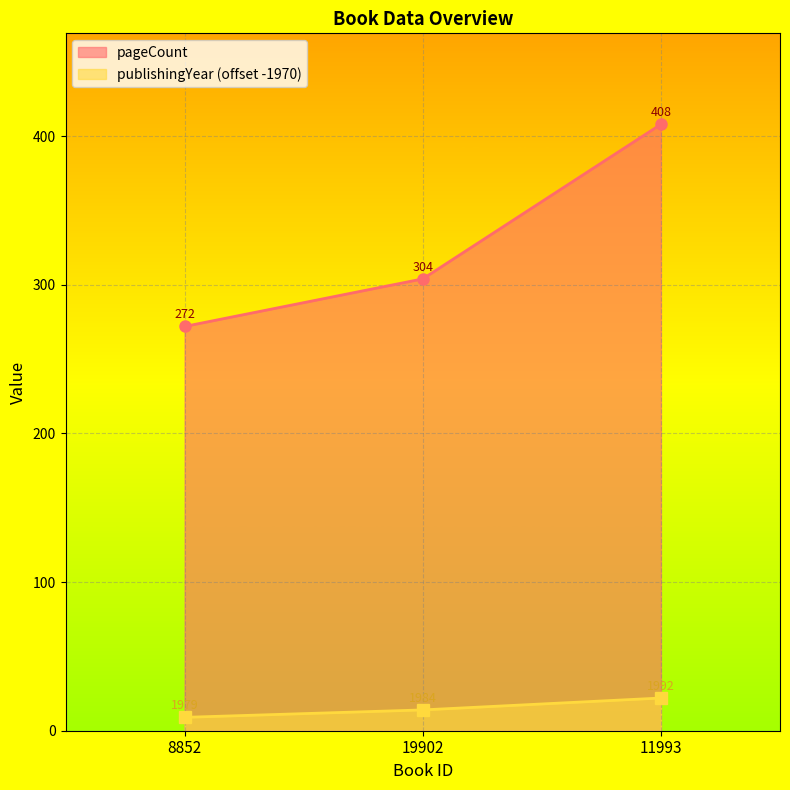

Rank the series by their maximum value, from lowest to highest.

publishingYear (offset -1970), pageCount